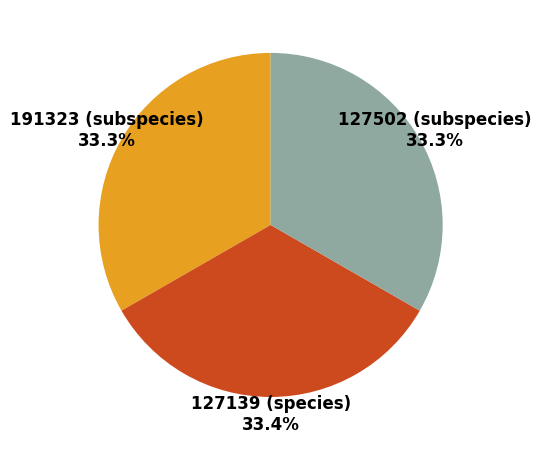

Is 127139 (species) 33.4% the majority of the pie?

No